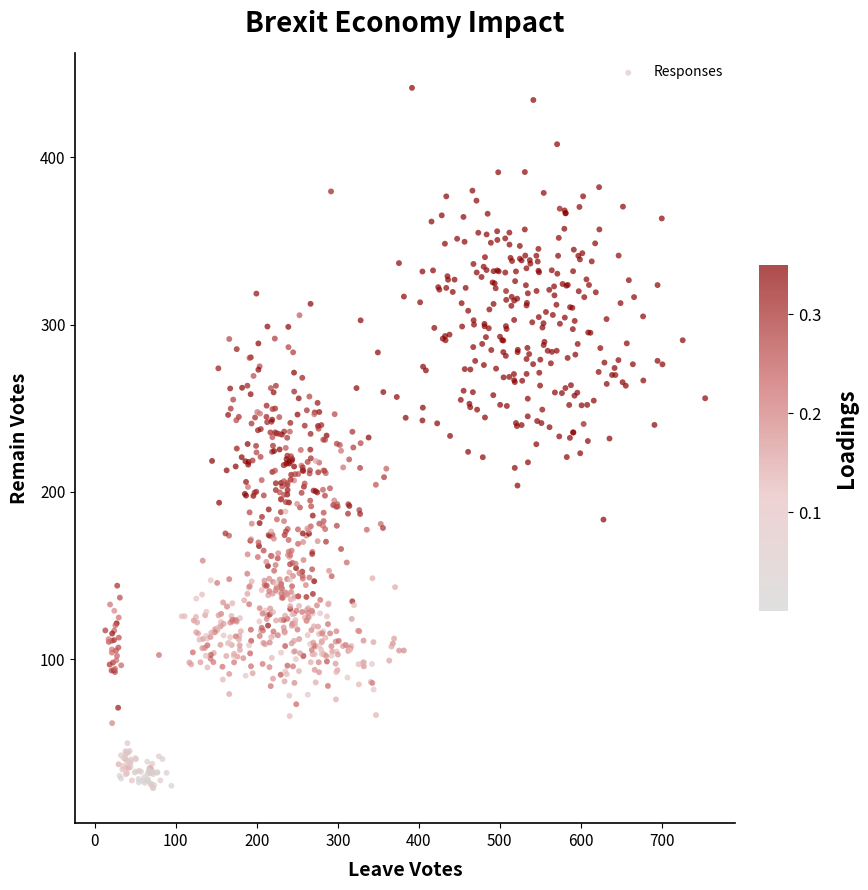

What is the range of Y values (max minus min)?

418.5